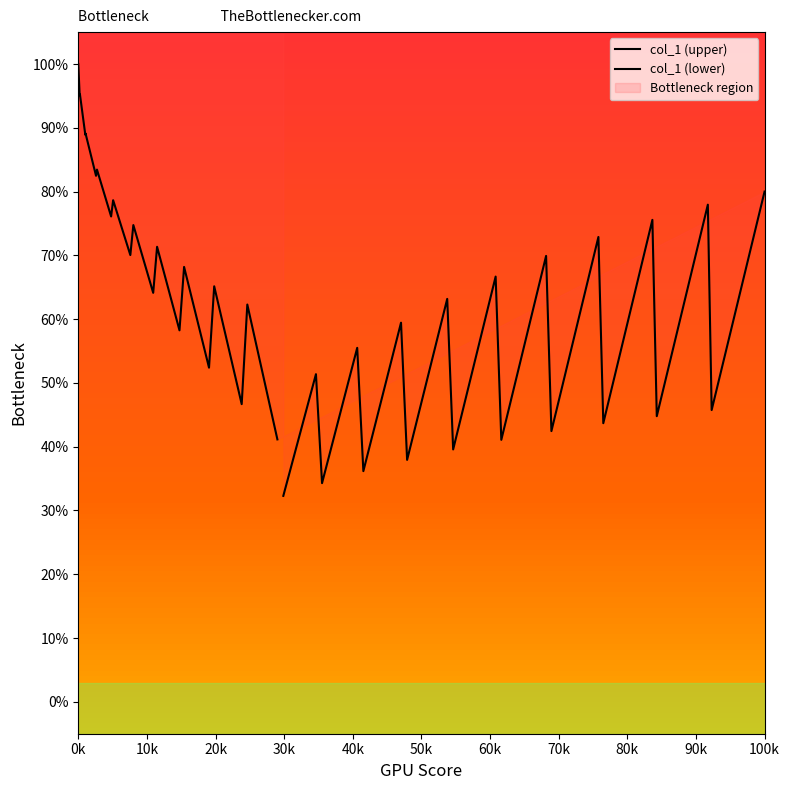

Does the chart display data point markers on the line(s)?

No